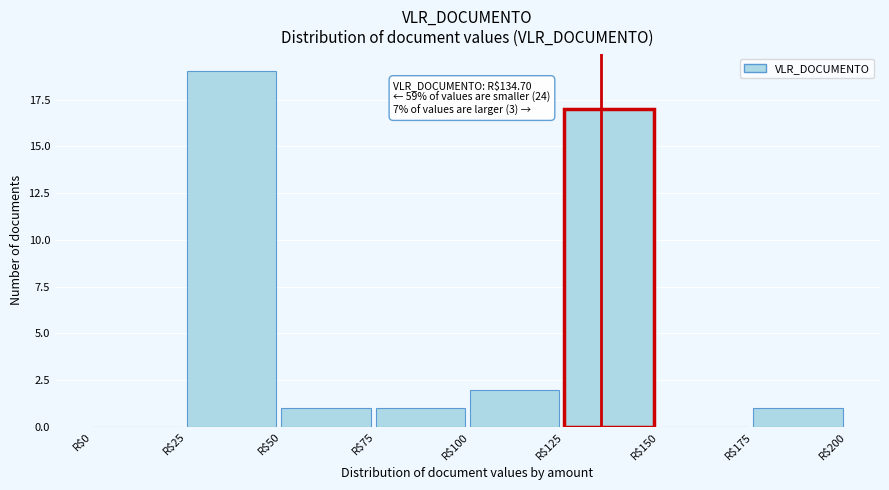

Over which range of the x-axis is the bar tallest?

25 to 50